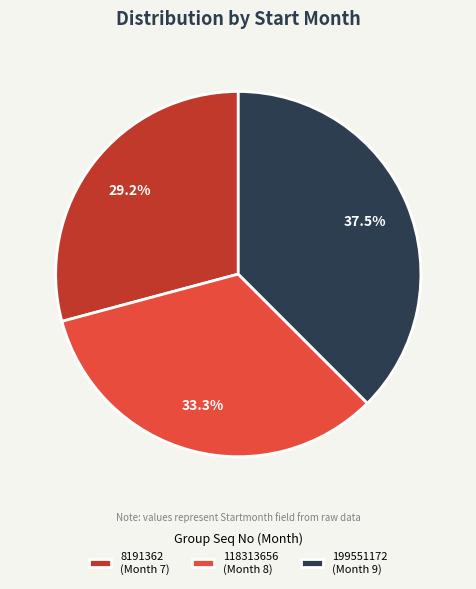

What is the smallest slice in the pie chart?

8191362